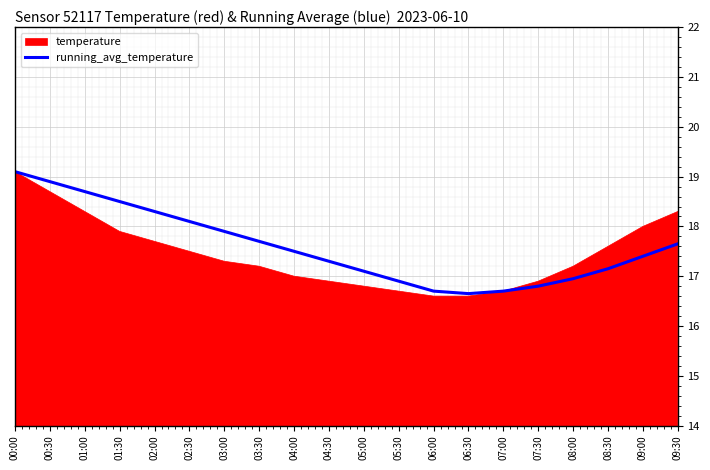

List the labels in order of value, smallest first.

06:30, 06:00, 07:00, 07:30, 05:30, 08:00, 05:00, 08:30, 04:30, 09:00, 04:00, 09:30, 03:30, 03:00, 02:30, 02:00, 01:30, 01:00, 00:30, 00:00